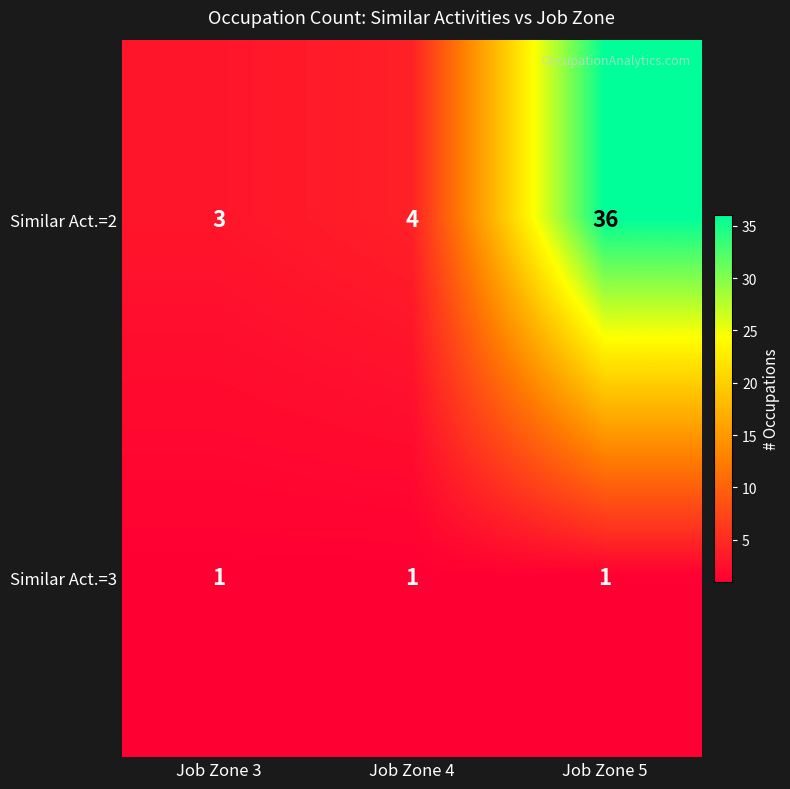

How many categories are shown in the chart?

3